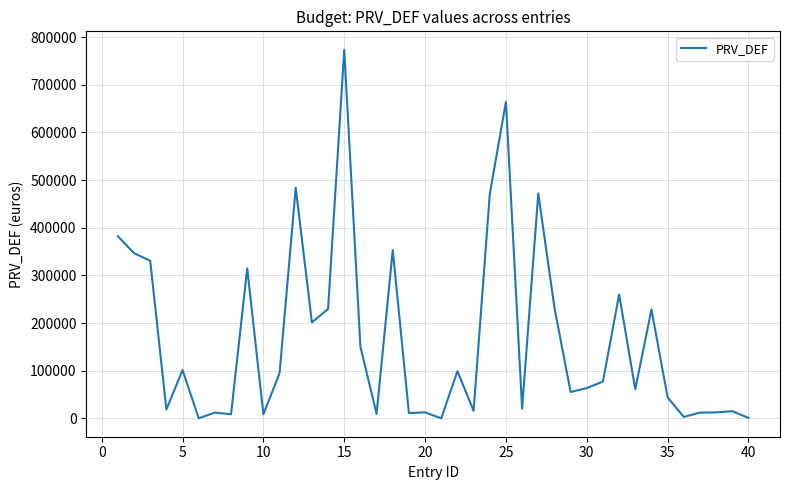

What is the difference between the maximum and second lowest values?

773200